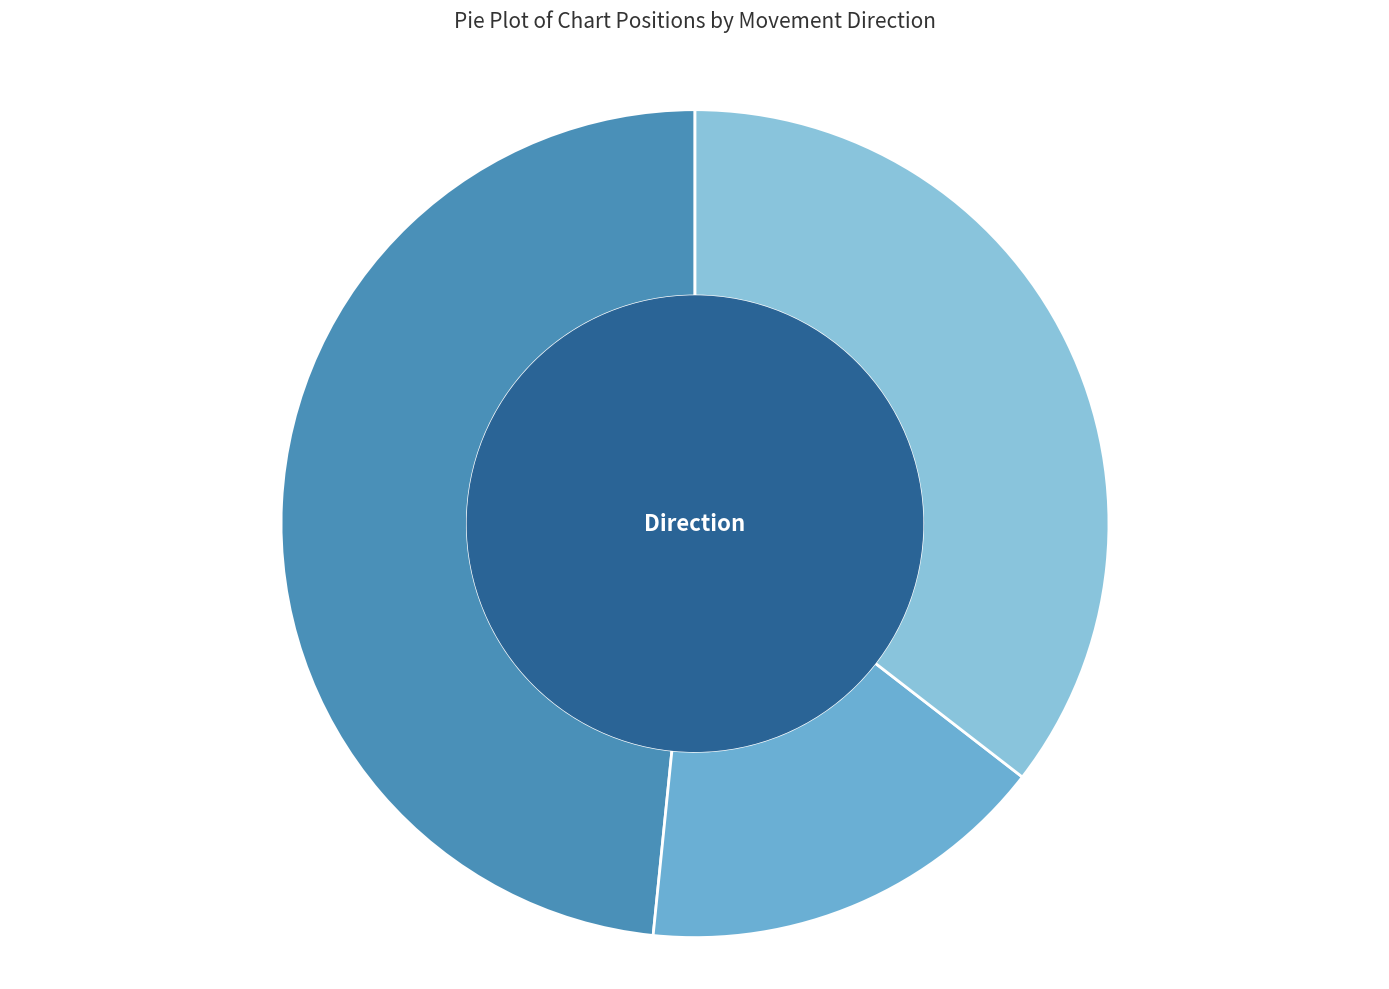

Count the number of slices in the pie.

3